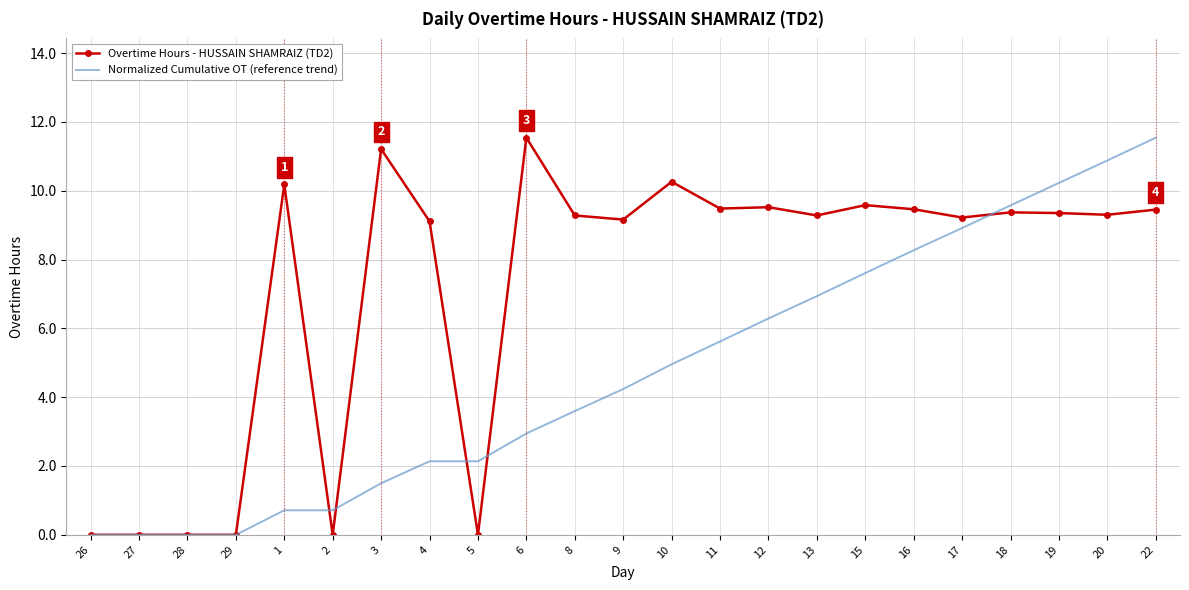

Between 5 and 16, which series saw the biggest shift?

Overtime Hours - HUSSAIN SHAMRAIZ (TD2)